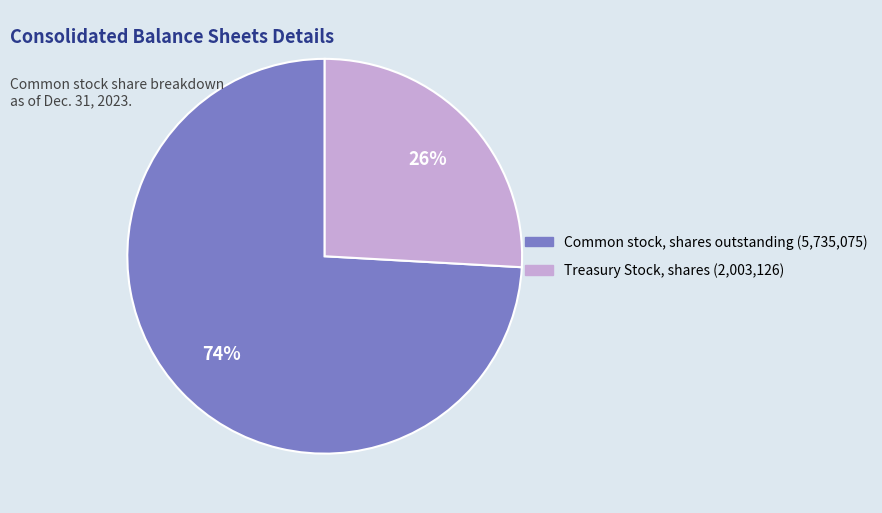

Is there any slice that represents more than half of the pie?

Yes